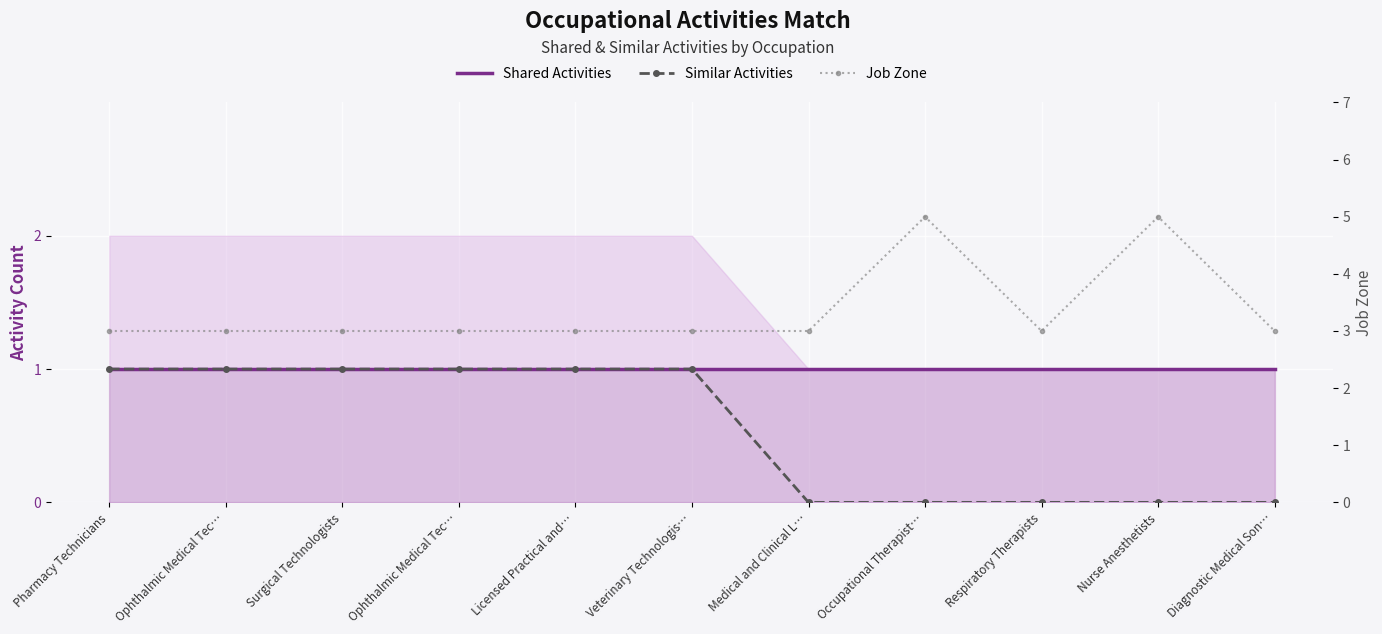

How many lines are shown in the chart?

3